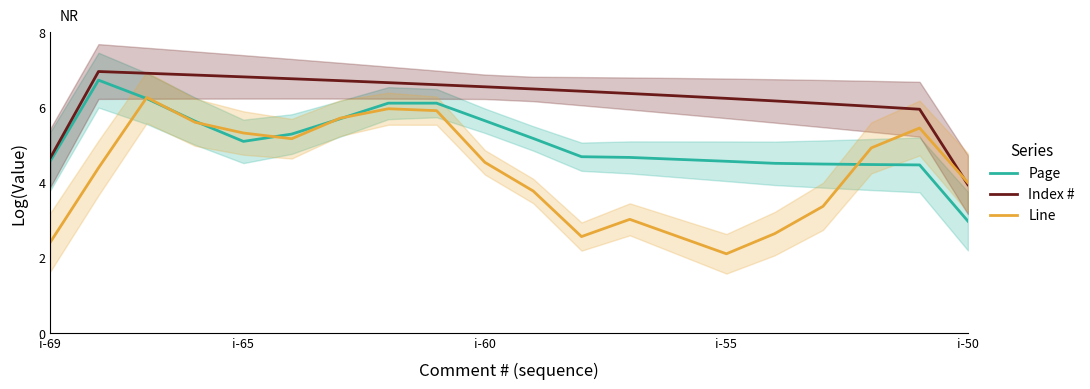

List the series in order of their overall mean, lowest first.

Line, Page, Index #